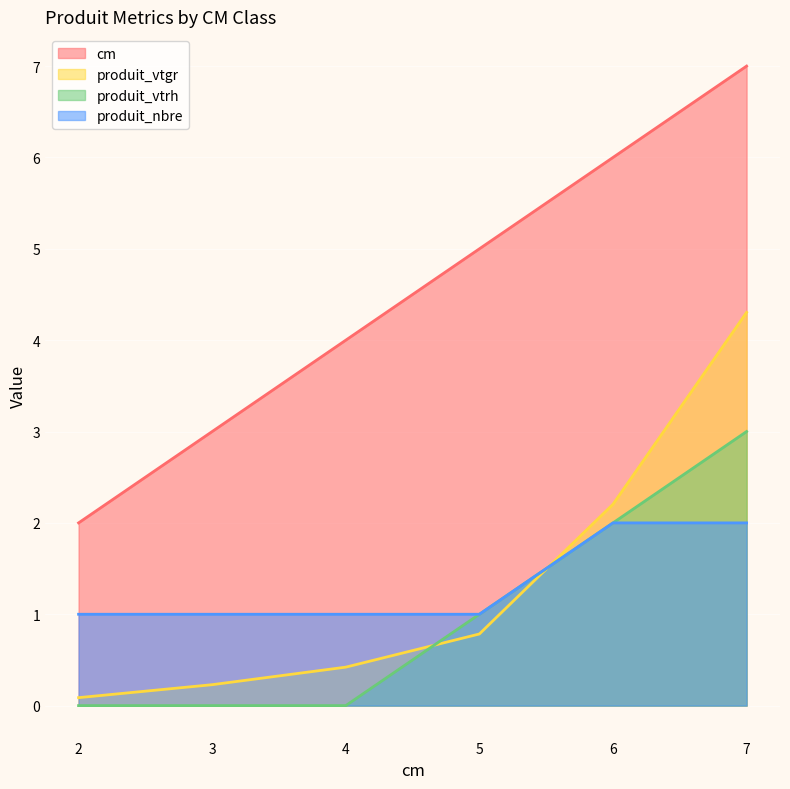

How many lines are shown in the chart?

4